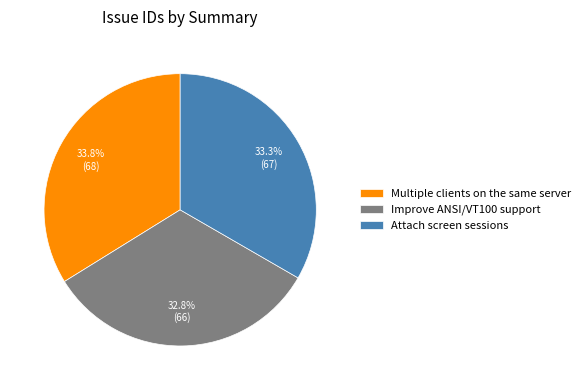

True or false: Attach screen sessions accounts for 33% of the total.

True